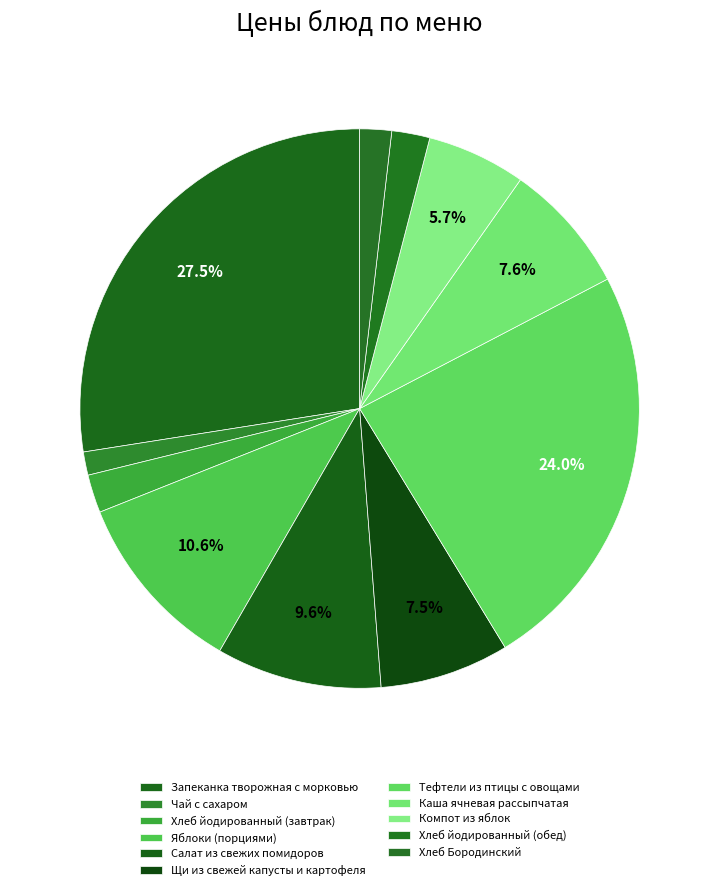

Rank the categories by value from lowest to highest.

Чай с сахаром, Хлеб Бородинский, Хлеб йодированный (обед), Хлеб йодированный (завтрак), Компот из яблок, Щи из свежей капусты и картофеля, Каша ячневая рассыпчатая, Салат из свежих помидоров, Яблоки (порциями), Тефтели из птицы с овощами, Запеканка творожная с морковью